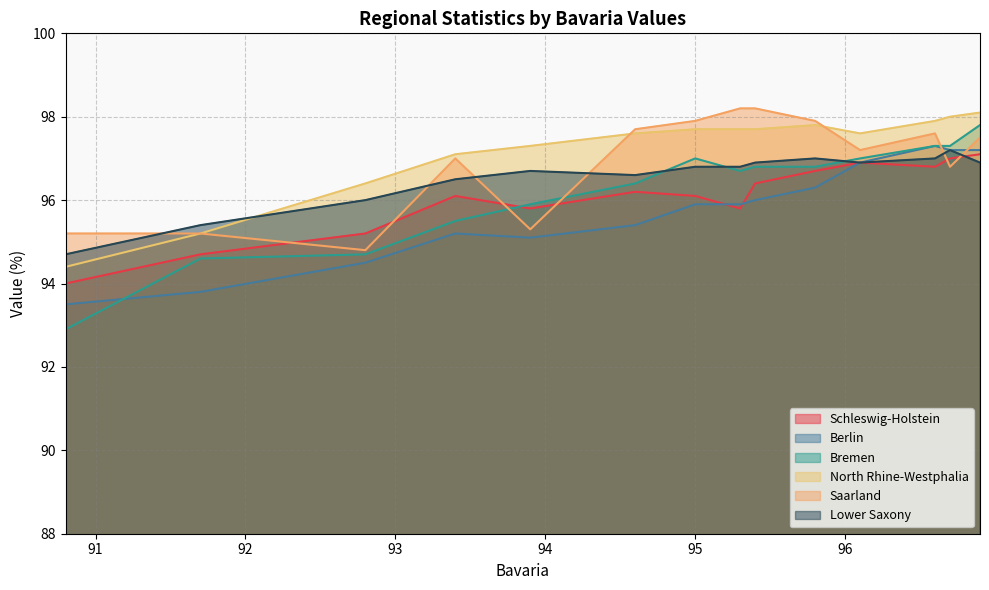

How many data points in Saarland are less than 97?

5